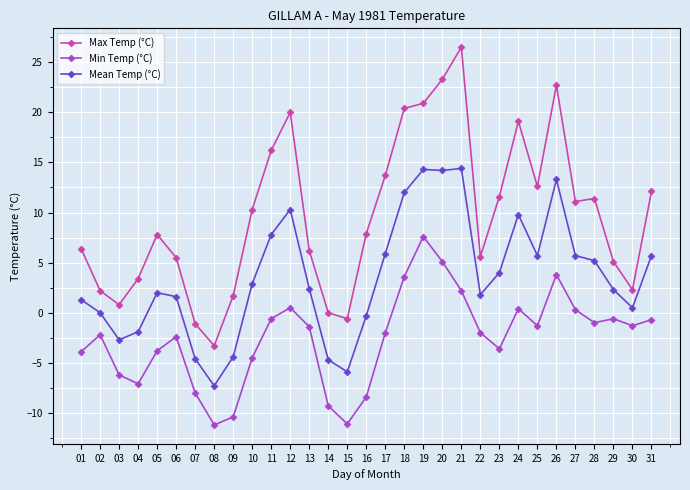

What is the difference between the Mean Temp (°C) values at 09 and 05?

6.4